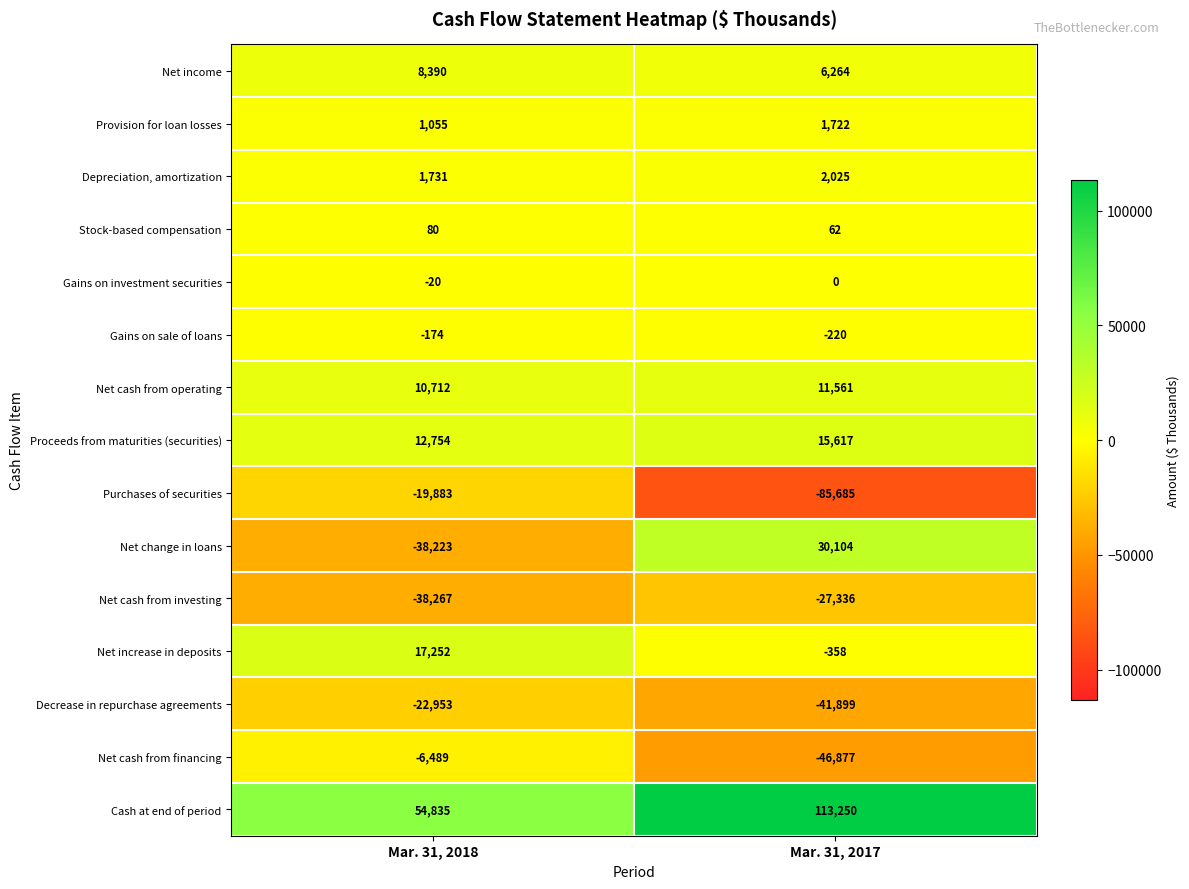

At Mar. 31, 2018, list the series in order from smallest to largest.

Net cash from investing, Net change in loans, Decrease in repurchase agreements, Purchases of securities, Net cash from financing, Gains on sale of loans, Gains on investment securities, Stock-based compensation, Provision for loan losses, Depreciation, amortization, Net income, Net cash from operating, Proceeds from maturities (securities), Net increase in deposits, Cash at end of period